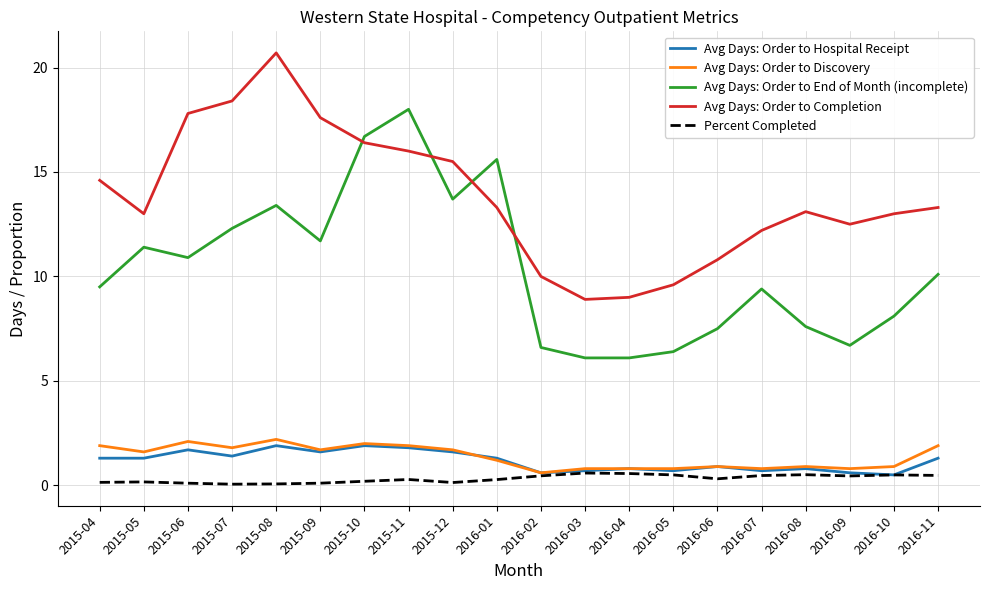

Between 2015-04 and 2016-03, which series saw the biggest shift?

Avg Days: Order to Completion